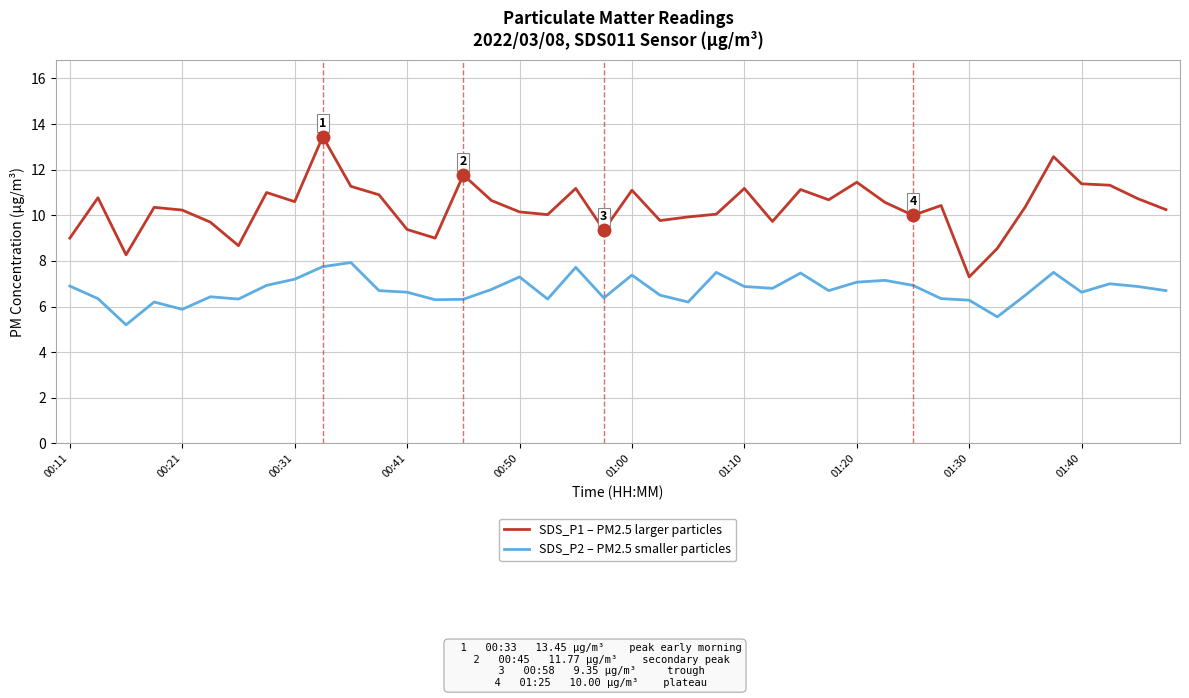

List the series in order of their overall mean, highest first.

SDS_P1 – PM2.5 larger particles, SDS_P2 – PM2.5 smaller particles